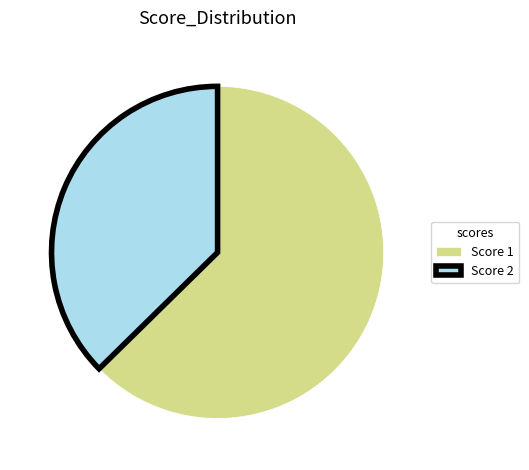

Count the number of slices in the pie.

2